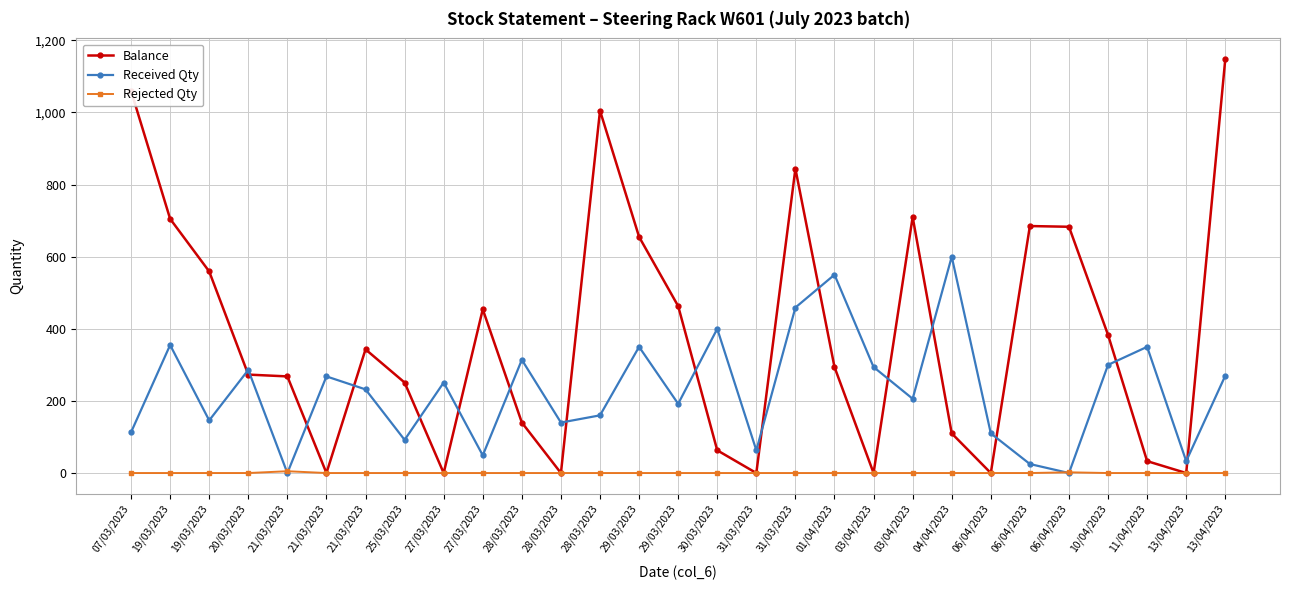

Does the chart have visible grid lines?

Yes